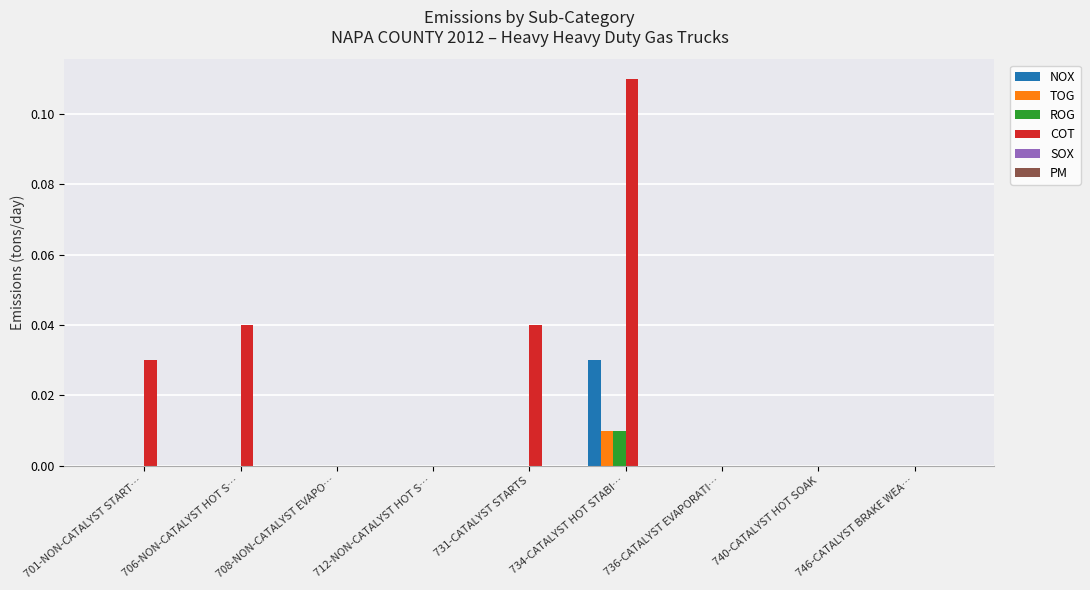

Is the value of COT at 701-NON-CATALYST START… greater than the value of NOX at 736-CATALYST EVAPORATI…?

Yes